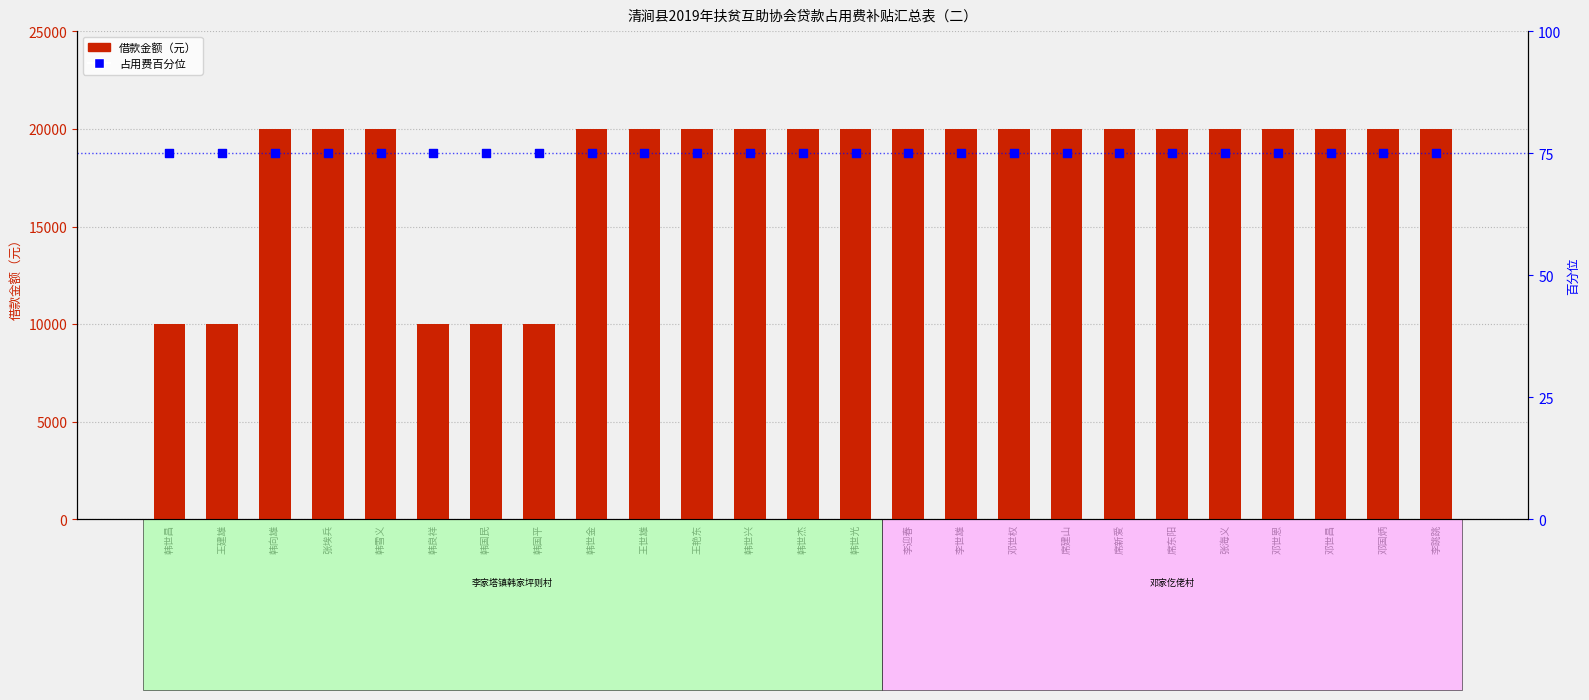

Which series contains the highest Y value?

借款金额（元）